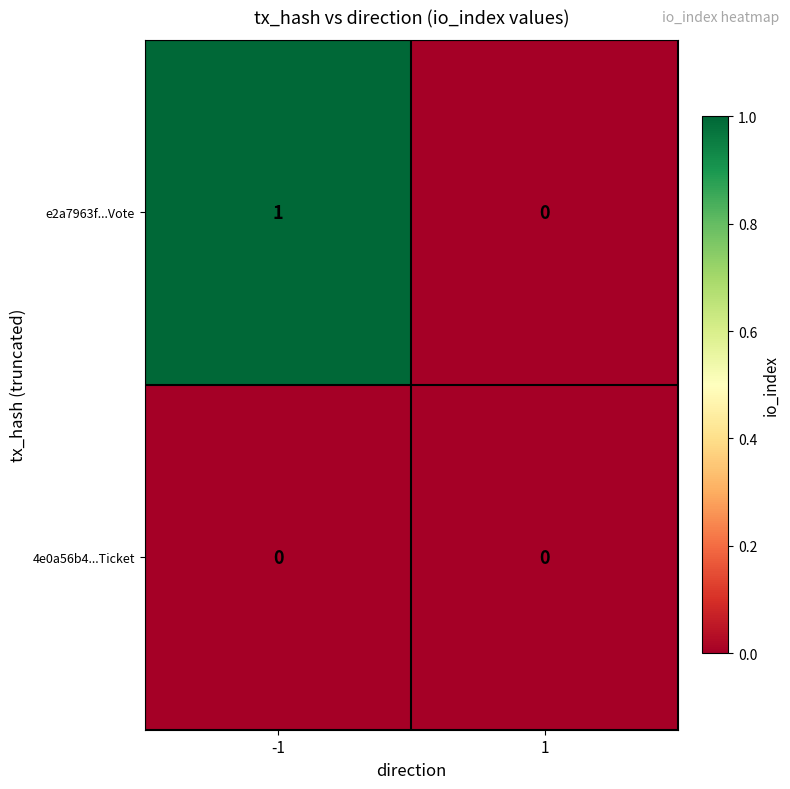

List the series in order of their peak value, lowest first.

4e0a56b4...Ticket, e2a7963f...Vote